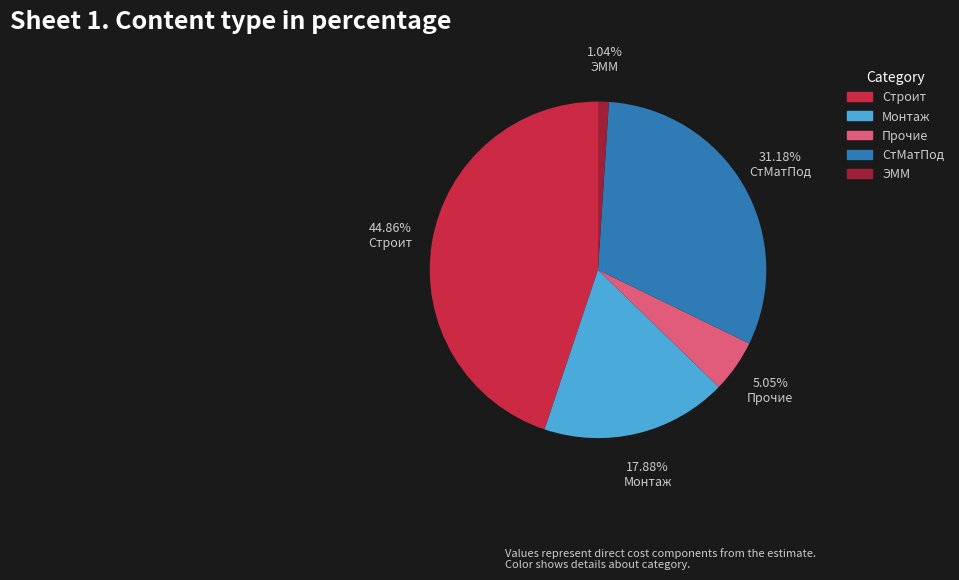

Which slice is the largest?

Строит